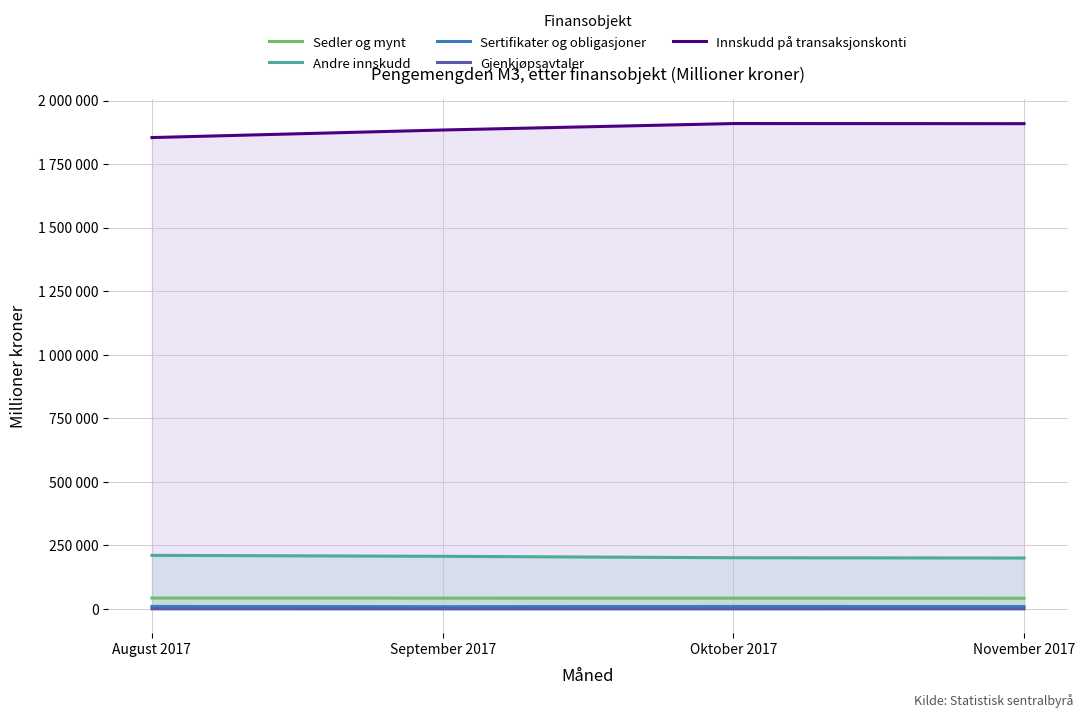

List the labels in order of Andre innskudd value, smallest first.

November 2017, Oktober 2017, September 2017, August 2017